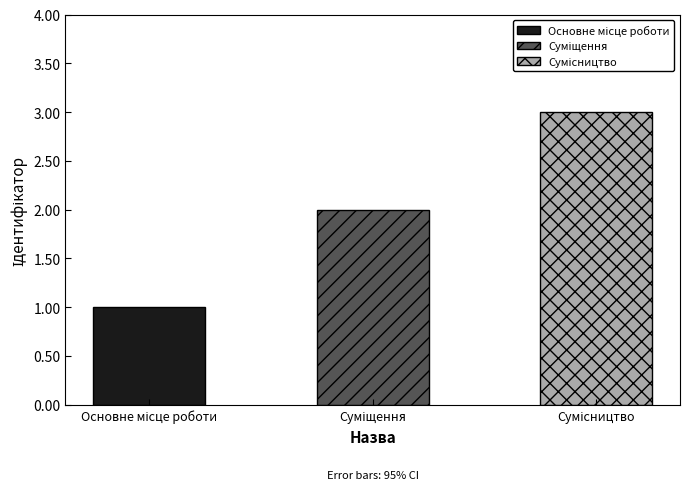

Reading left to right, extract all data points from this chart.

1	2	3